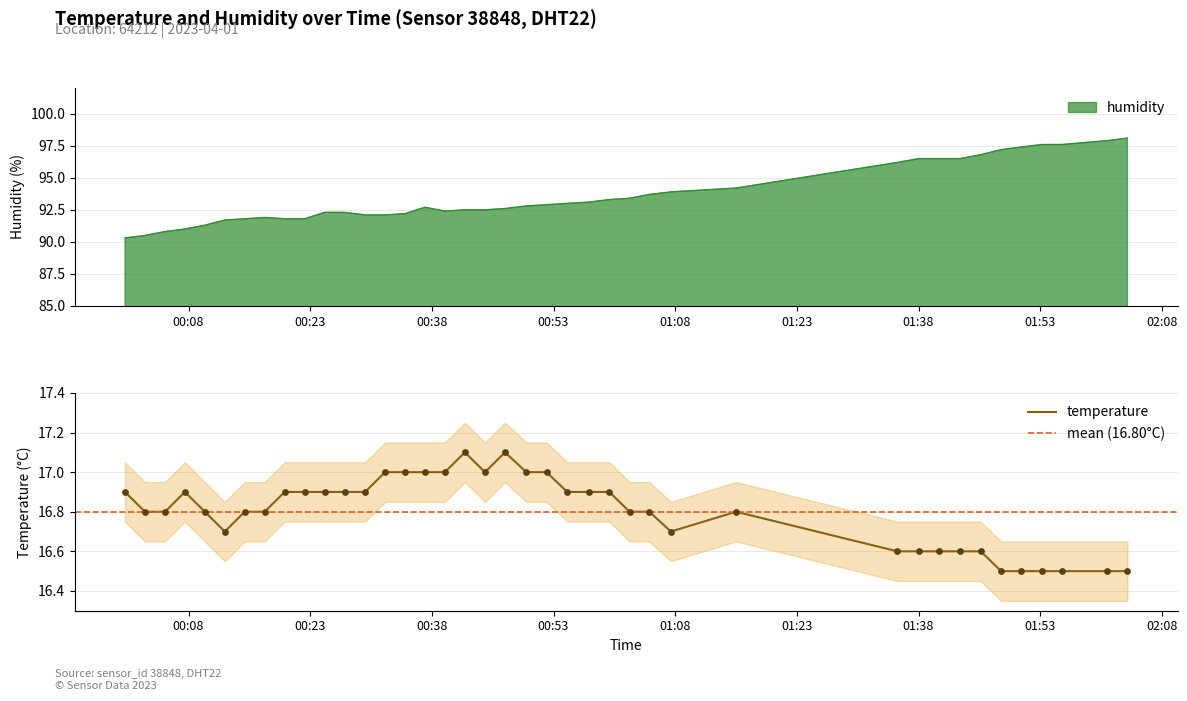

Which series has the largest Y range (max minus min)?

humidity